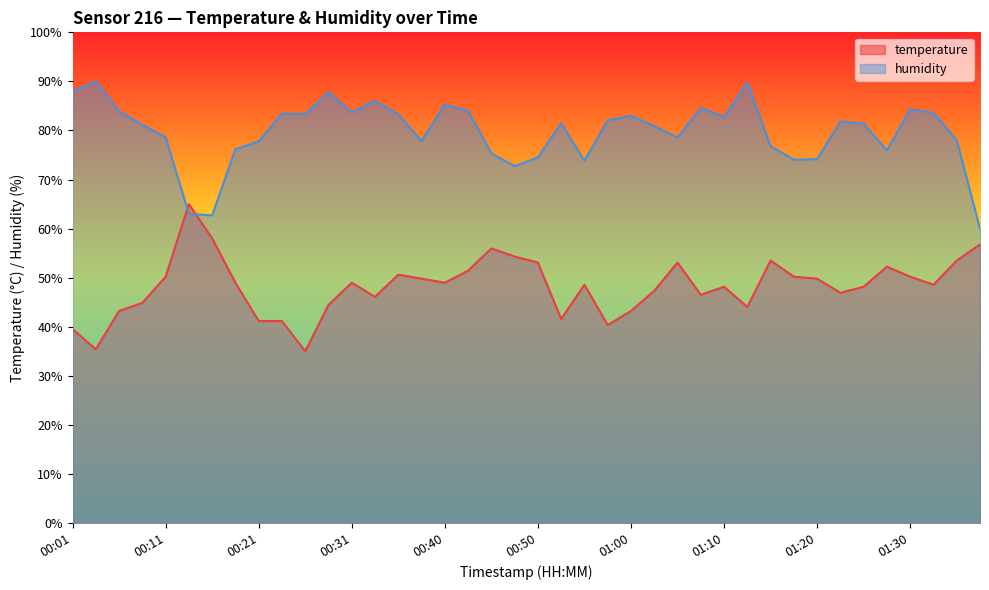

Where is temperature nearest to the value 50?

00:11